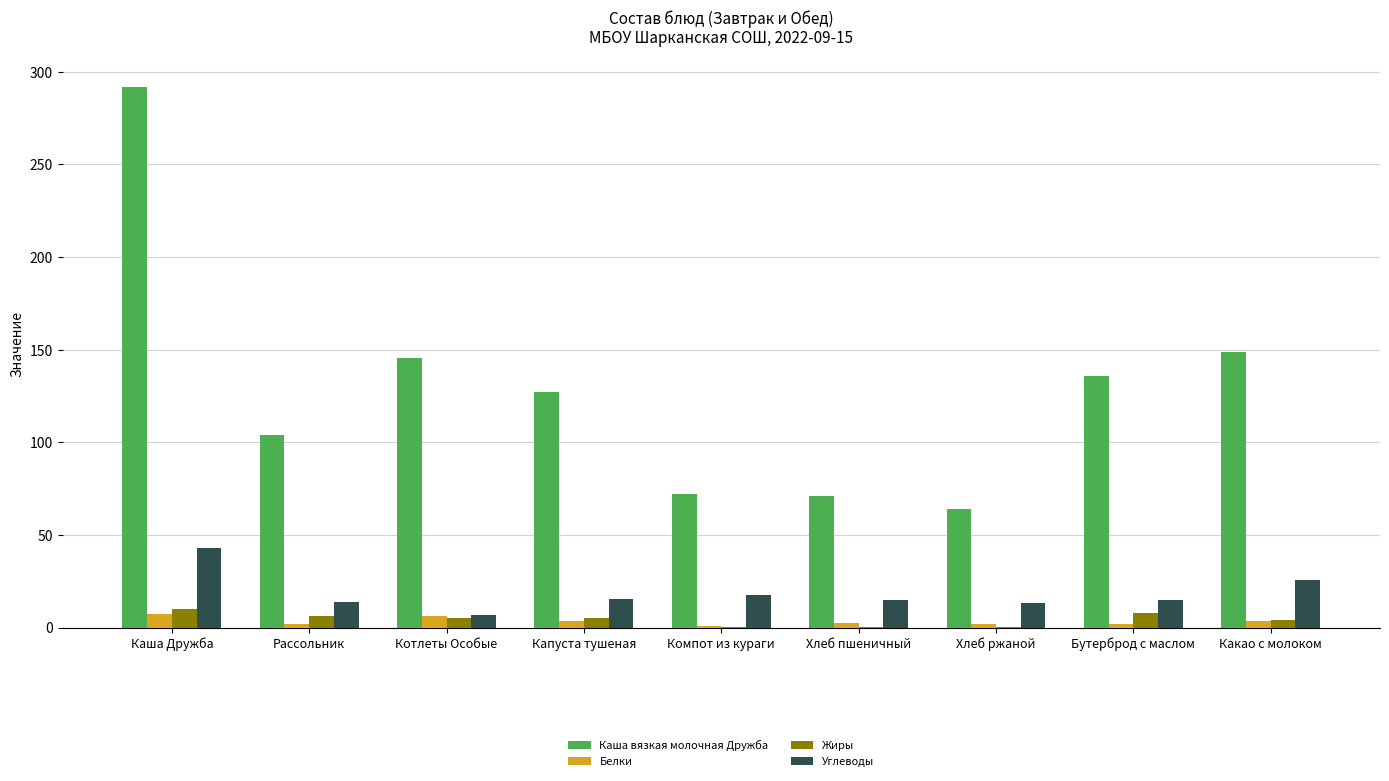

Is it true that Углеводы equals 15.3 at Капуста тушеная?

True